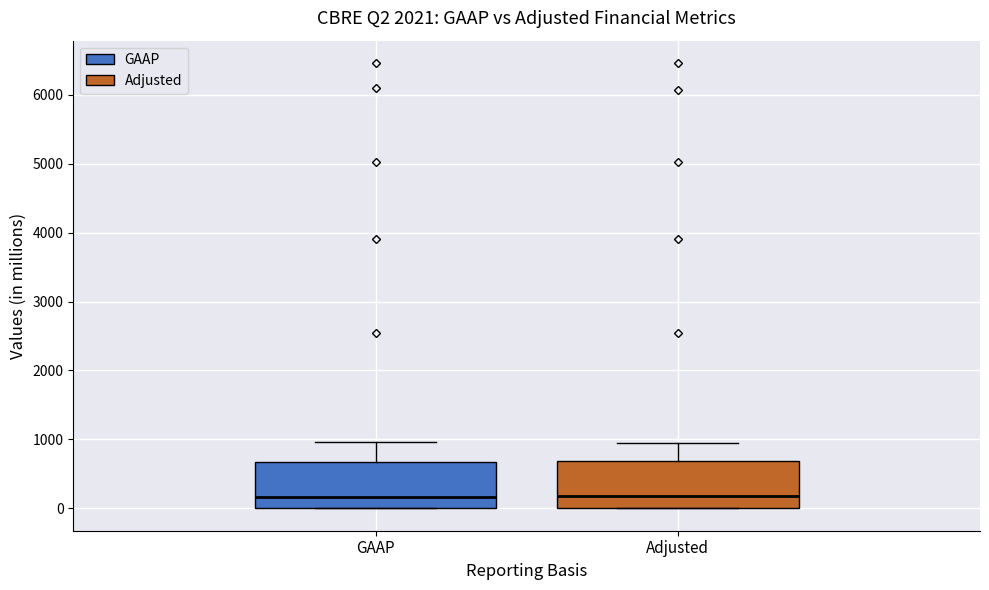

Reading left to right, read every box against the y-axis: the position of its median line, the range the box covers, and the ends of its whiskers. The values are not printed on the chart, so give them approximately, as read against the axis.

GAAP: median 200, box 0 to 700, whiskers 0 to 1000
Adjusted: median 200, box 0 to 700, whiskers 0 to 900